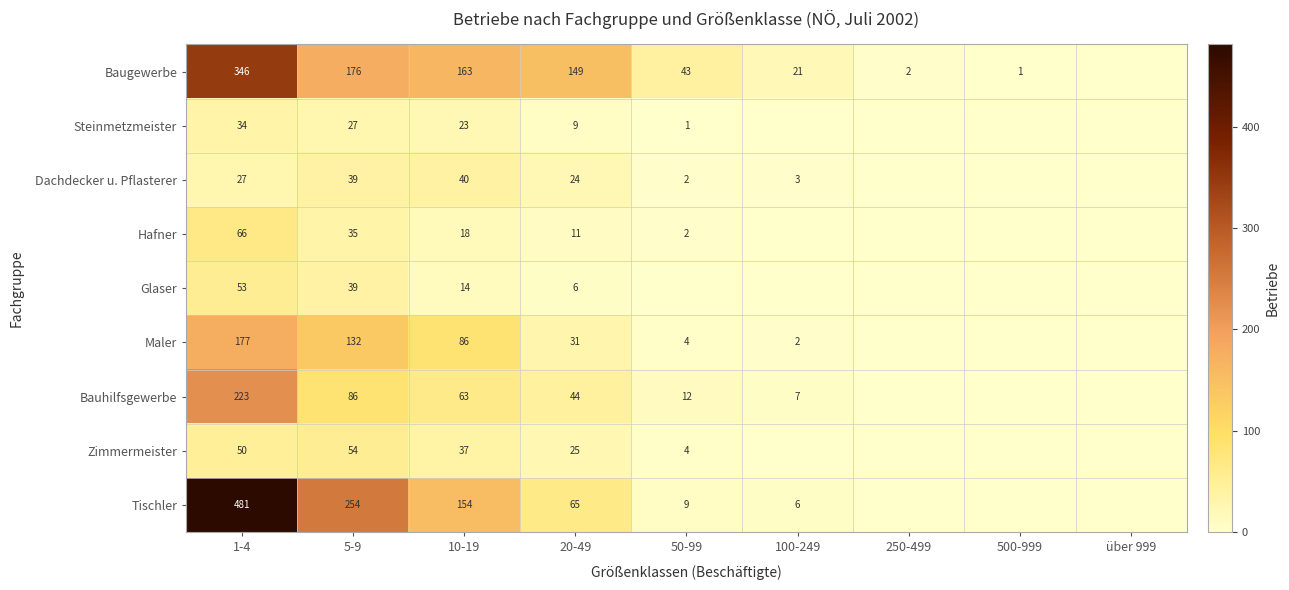

At 1-4, list the series in order from largest to smallest.

Tischler, Baugewerbe, Bauhilfsgewerbe, Maler, Hafner, Glaser, Zimmermeister, Steinmetzmeister, Dachdecker u. Pflasterer